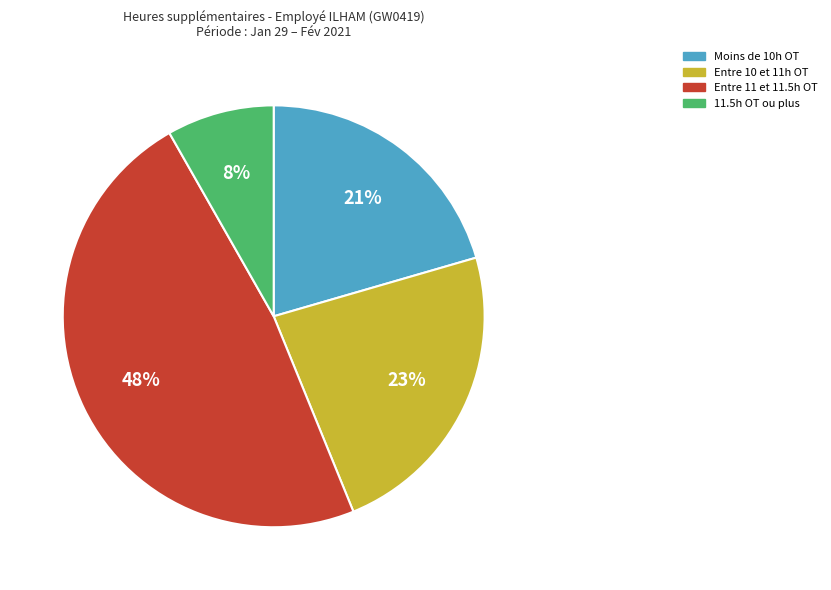

How many slices are in this pie chart?

4